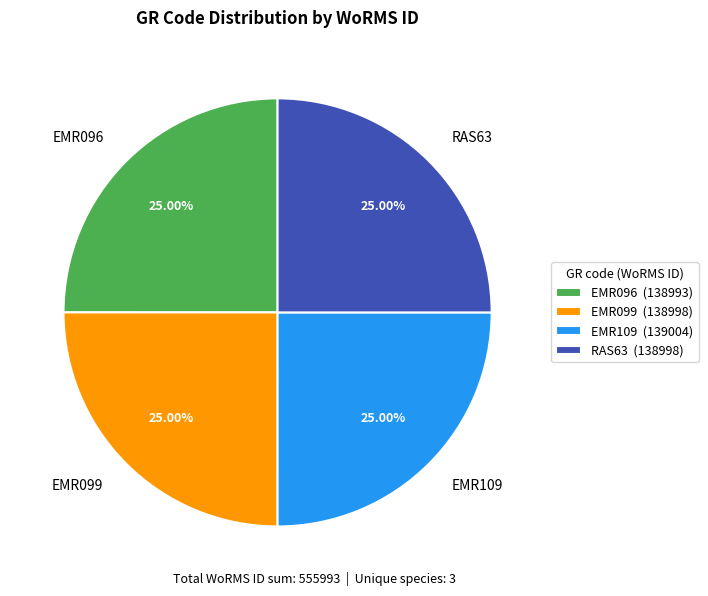

Count the number of slices in the pie.

4